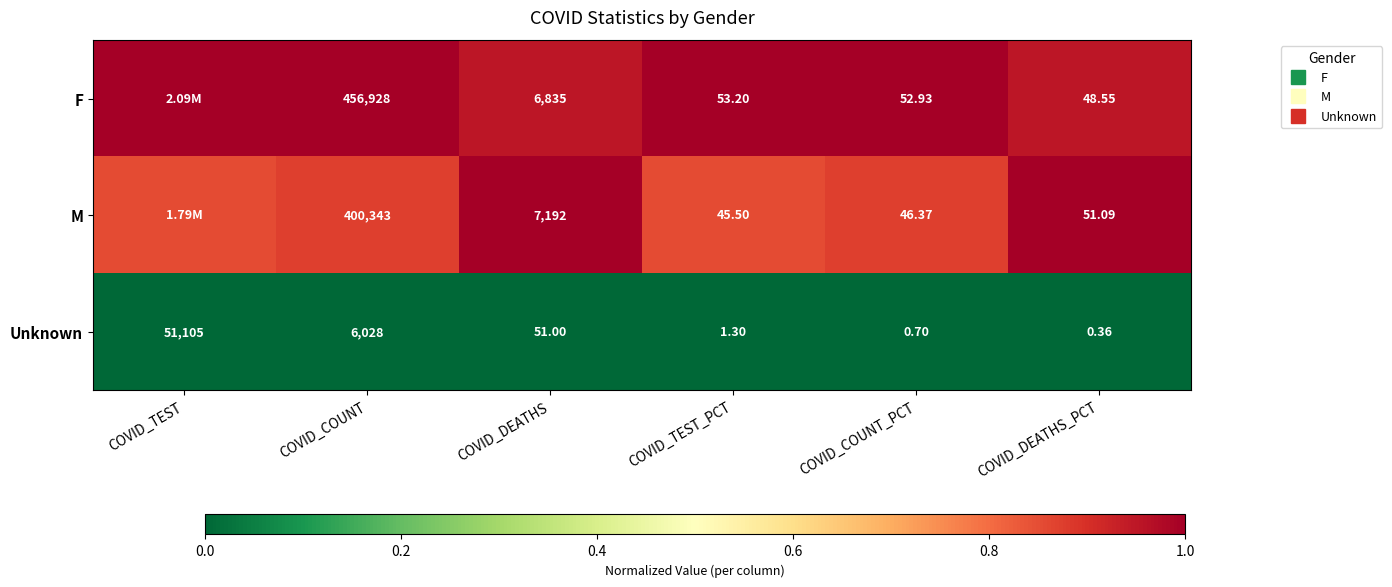

Rank the series at COVID_DEATHS_PCT from lowest to highest value.

Unknown, F, M